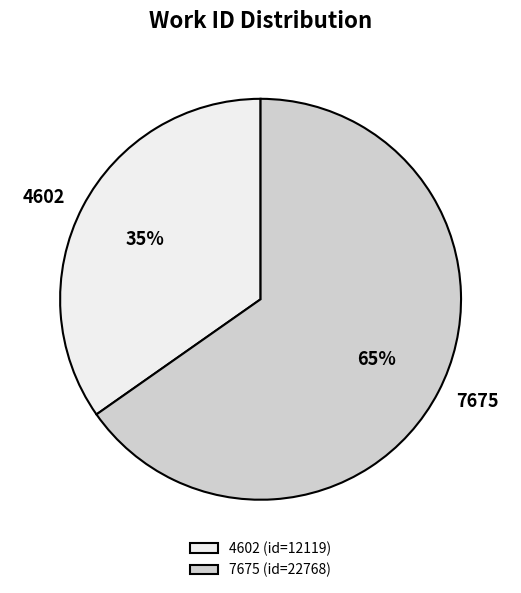

The 7675 slice represents 65% of the pie. True or false?

True